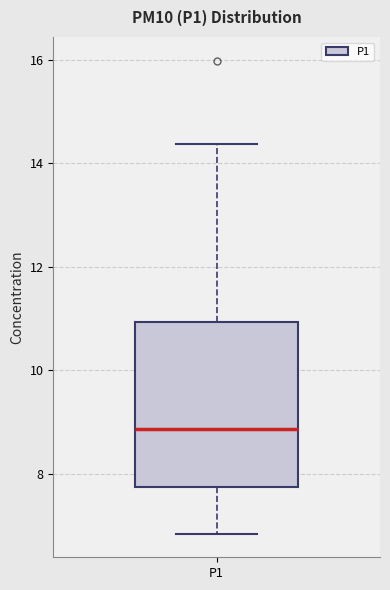

Where is the lower edge of the box for P1 on the y-axis? The values are not printed on the chart, so give them approximately, as read against the axis.

7.8